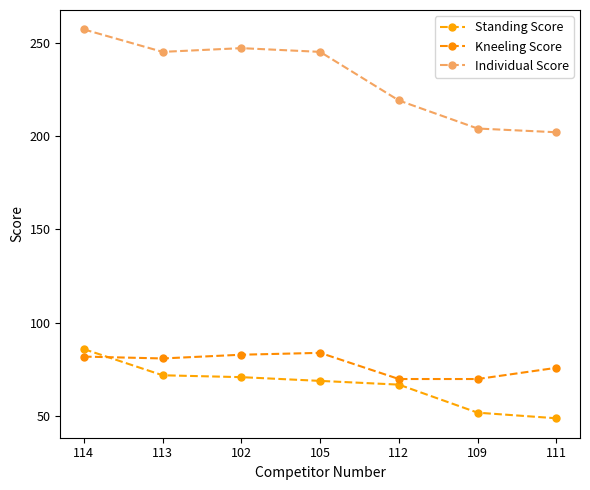

Which series has the largest total across all categories?

Individual Score